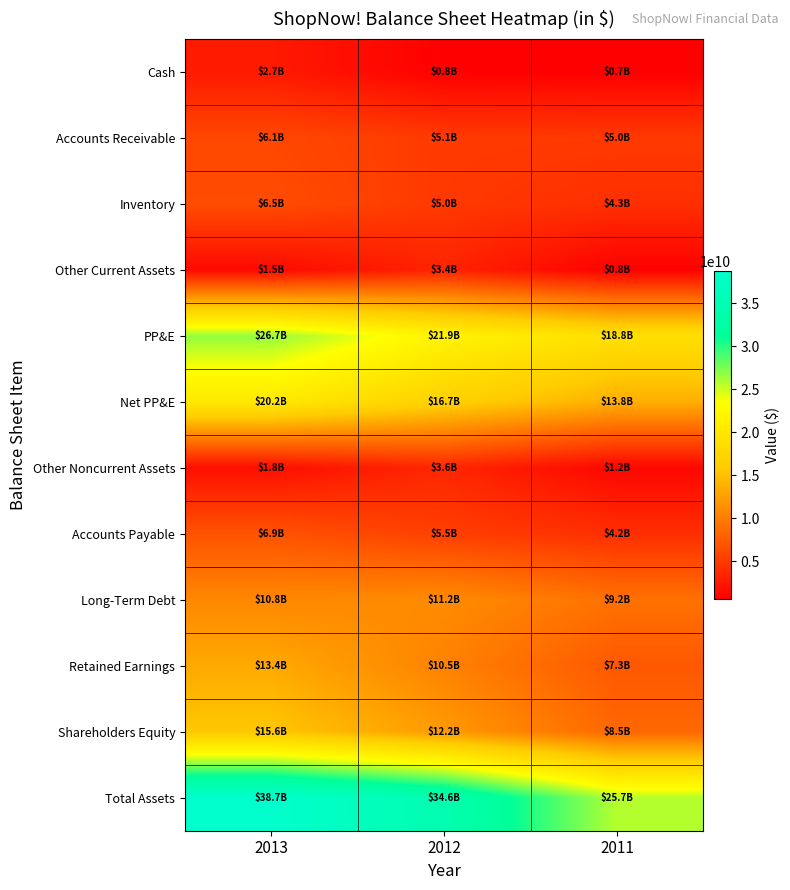

What is the total value across all series at 2013?

151006000000